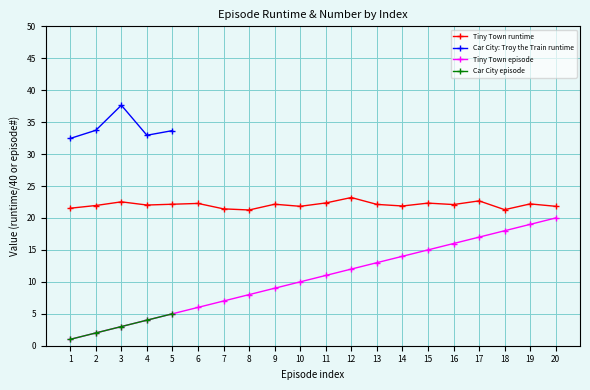

Rank the series at 5 from lowest to highest value.

Tiny Town episode, Car City episode, Tiny Town runtime, Car City: Troy the Train runtime